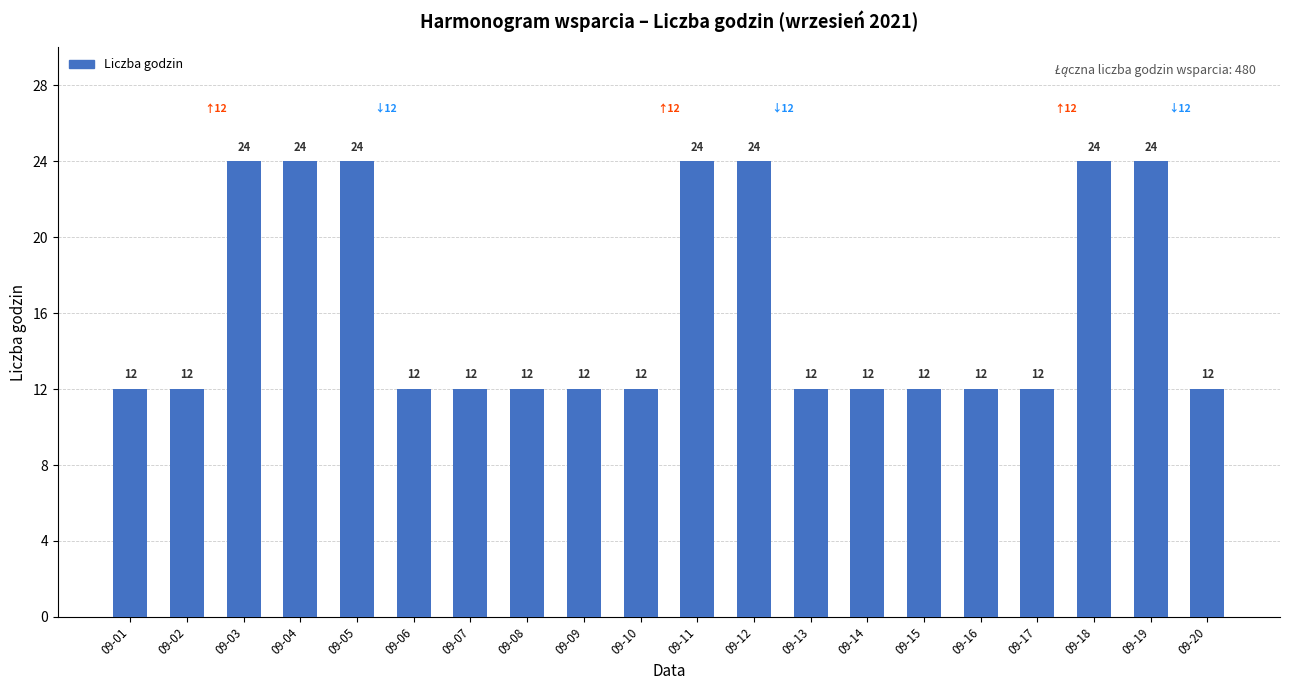

What value does the data have at 09-13, to the nearest 5?

10